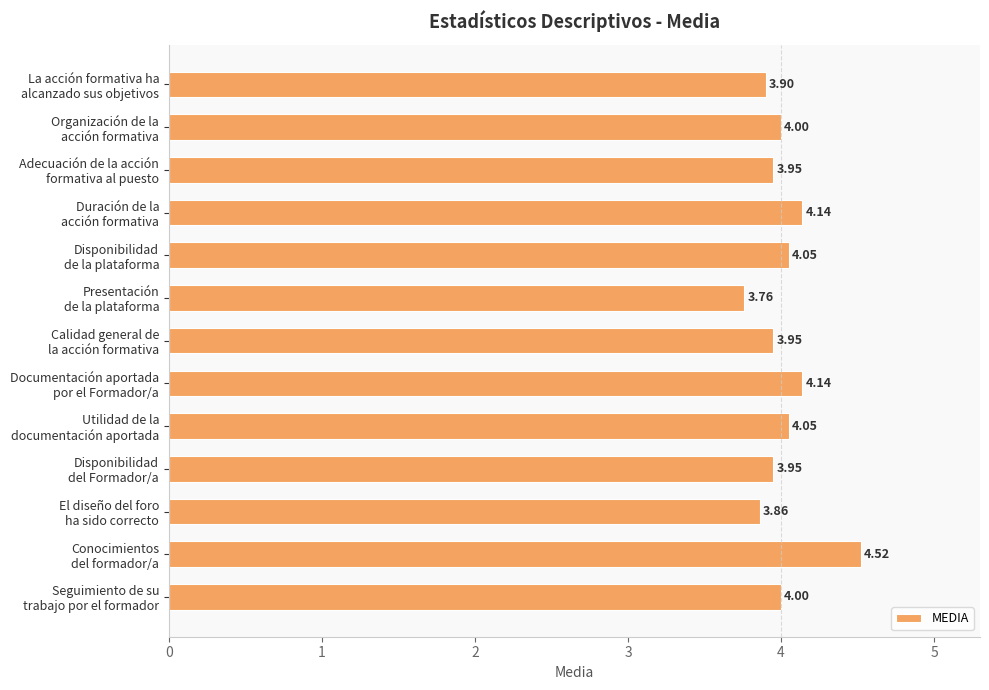

What is the sum of all values?

52.3